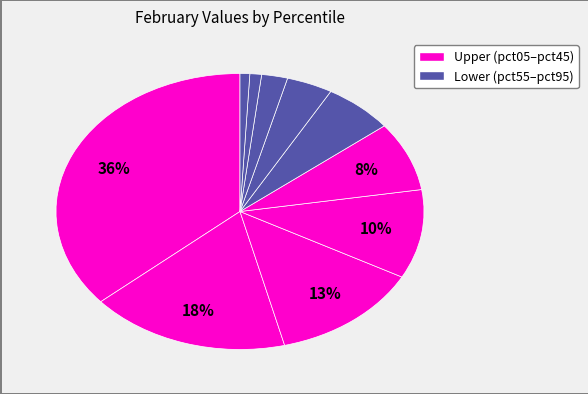

How many segments does this pie chart have?

10